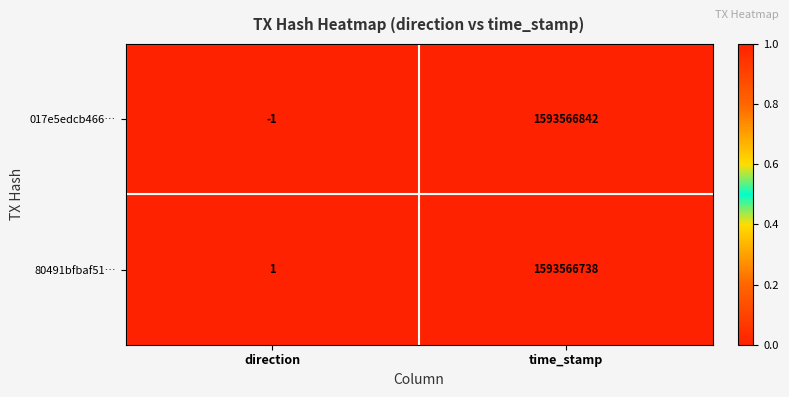

Rank the series by their maximum value, from highest to lowest.

017e5edcb466…, 80491bfbaf51…